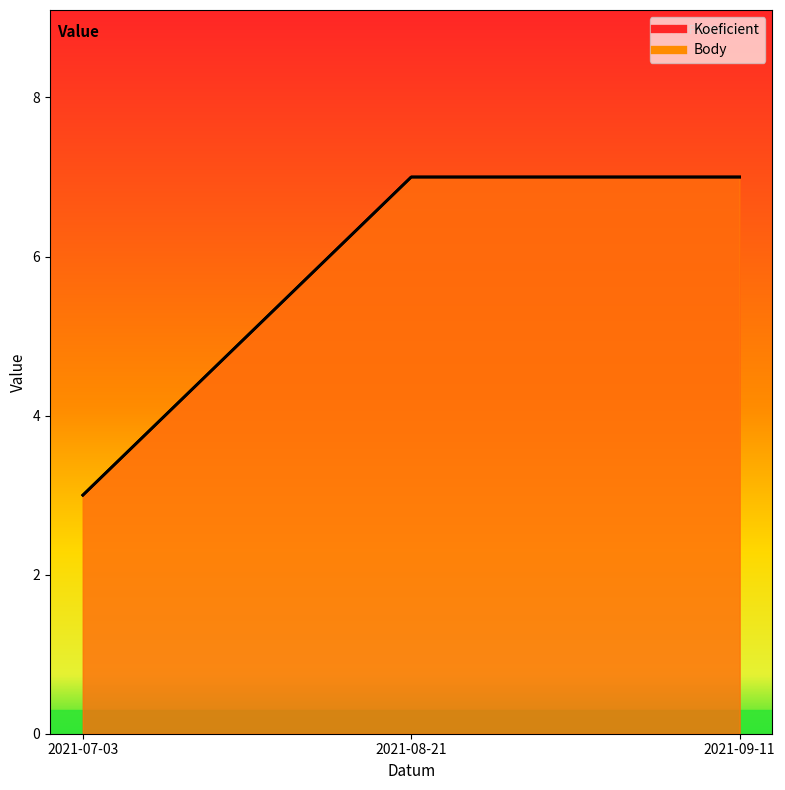

What is the smallest value displayed?

3